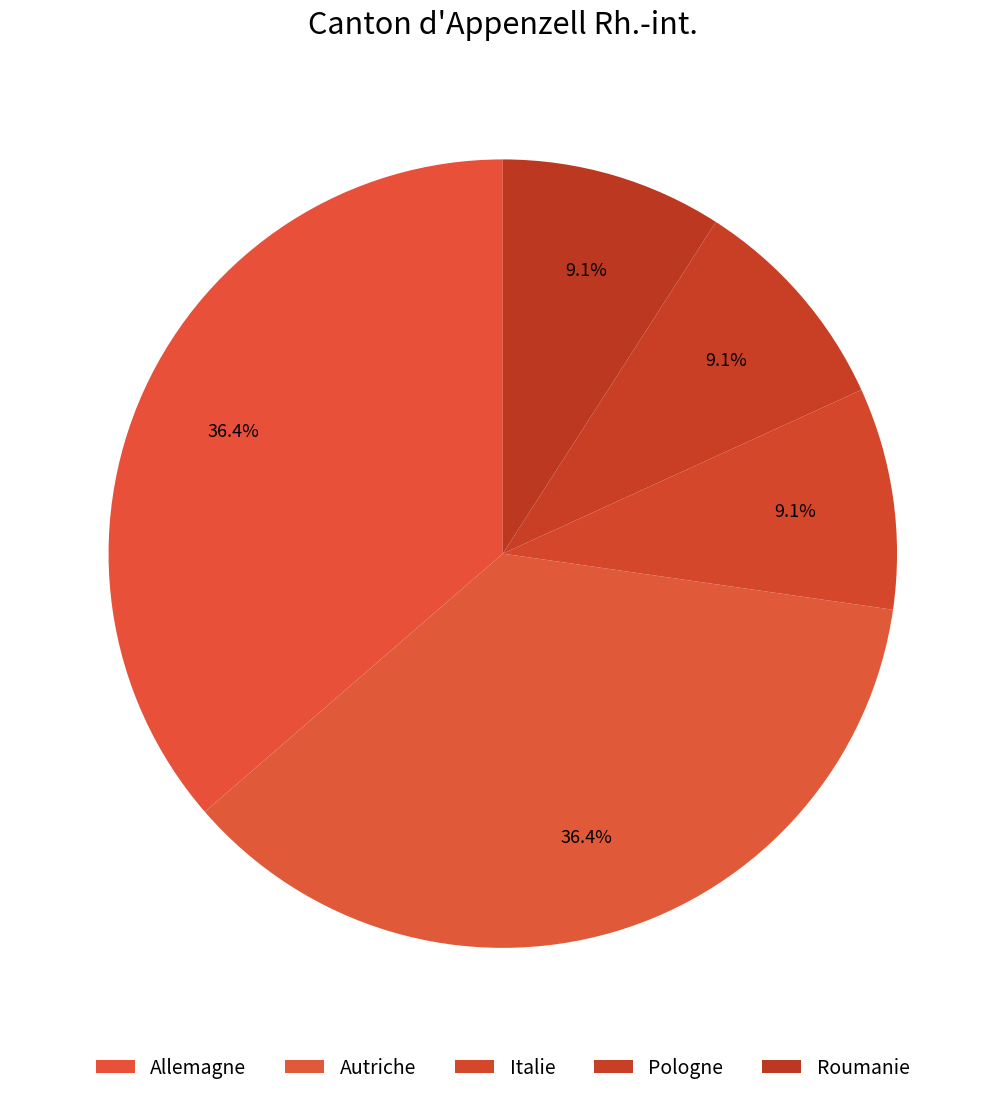

Does any single category account for the majority?

No